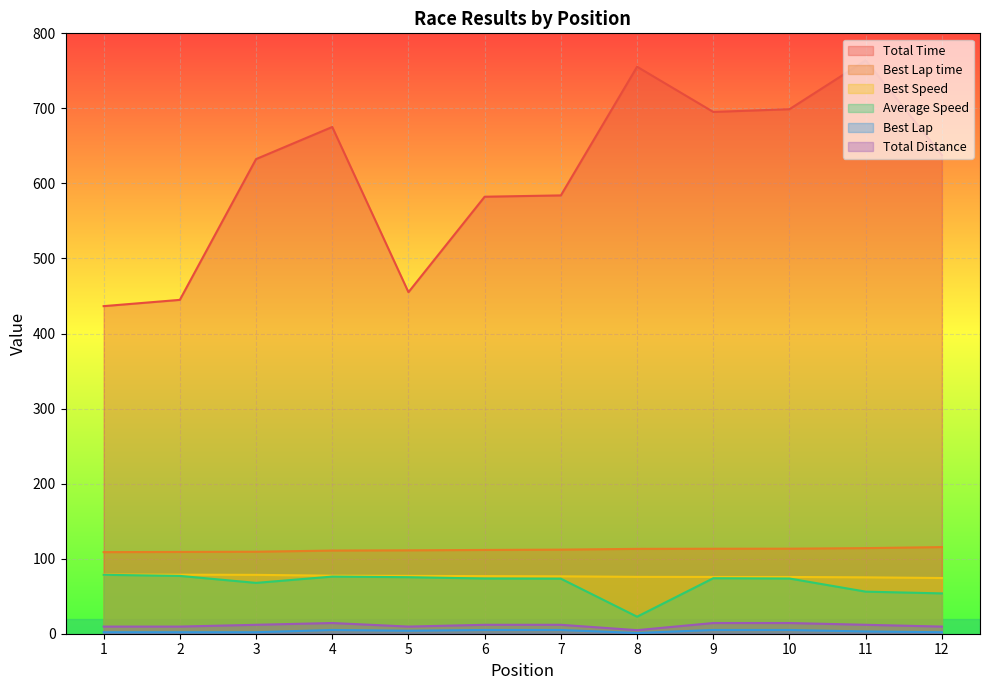

Where is Best Lap time nearest to the value 112?

7